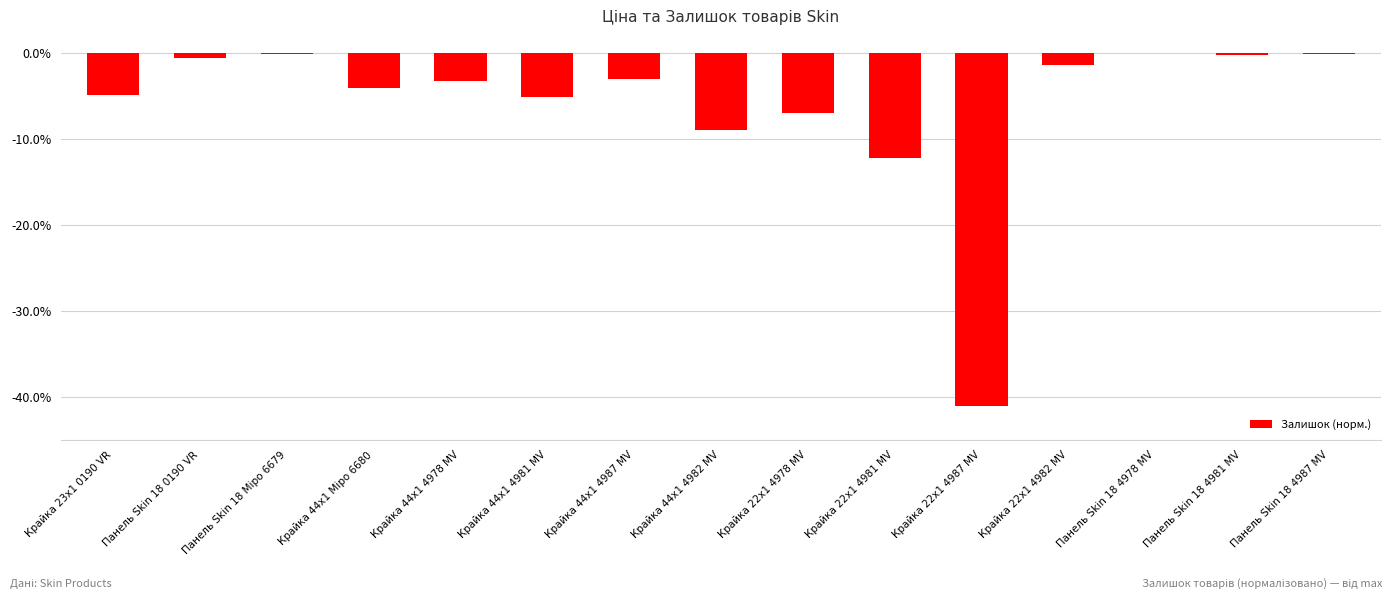

What is the sum of all values?

-91.9